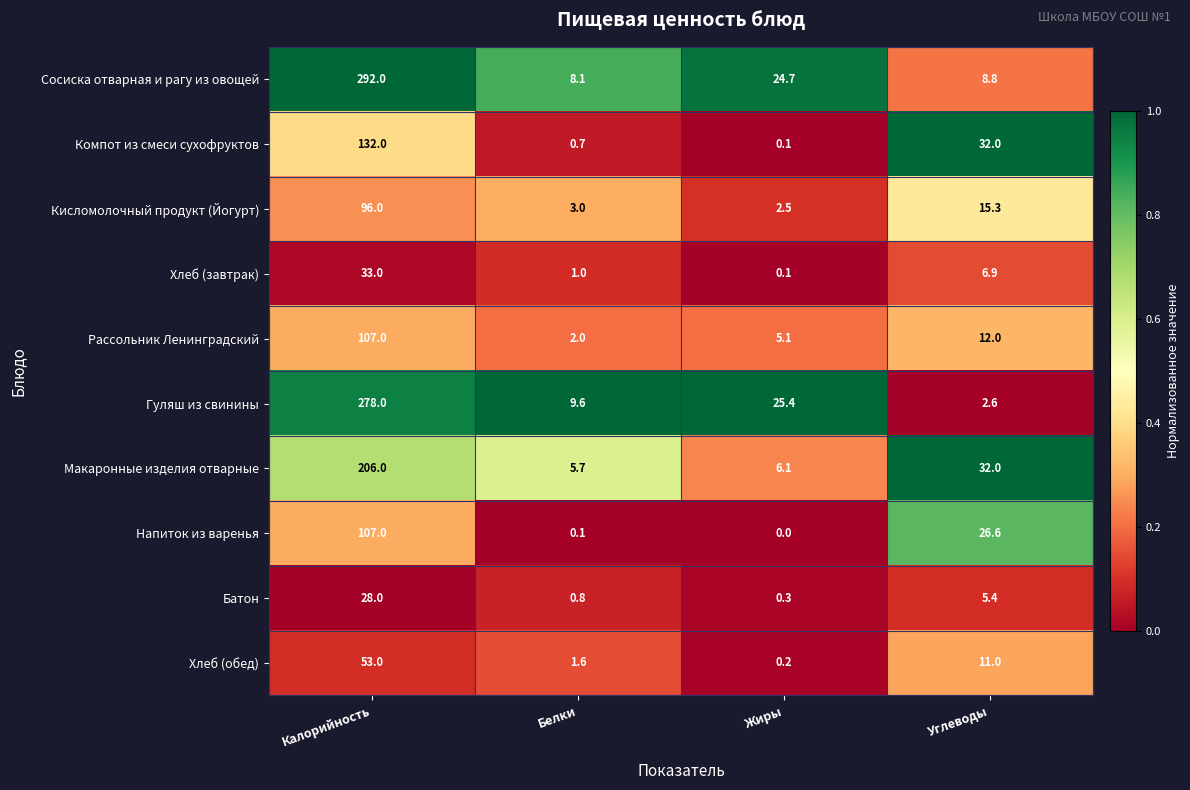

What is the spread (max minus min) of values at Жиры?

25.4